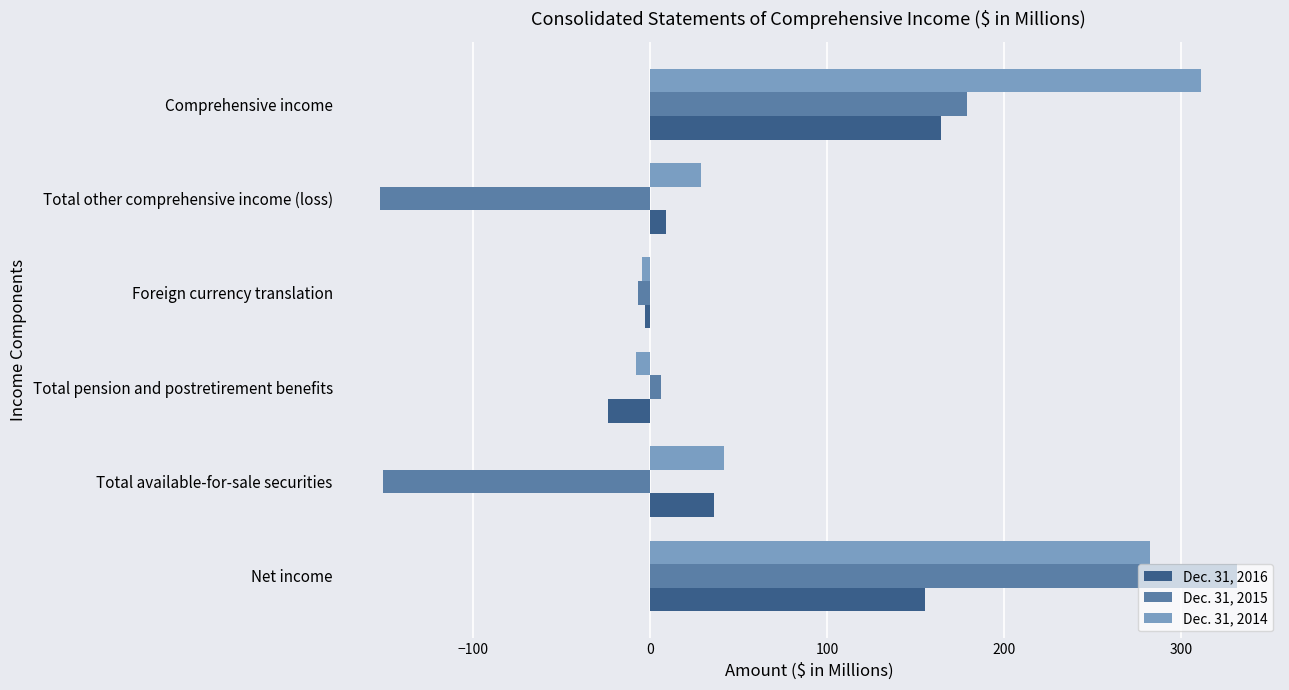

What is the sum of all Dec. 31, 2015 values?

205.5